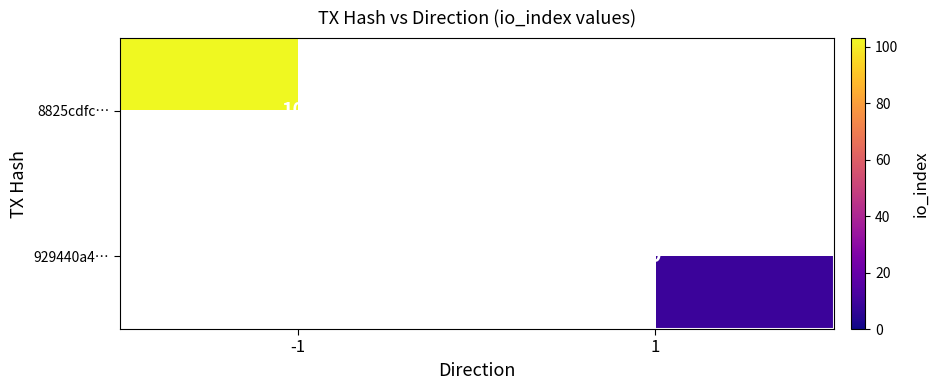

The value of 929440a4… at 1 is 3. True or false?

False